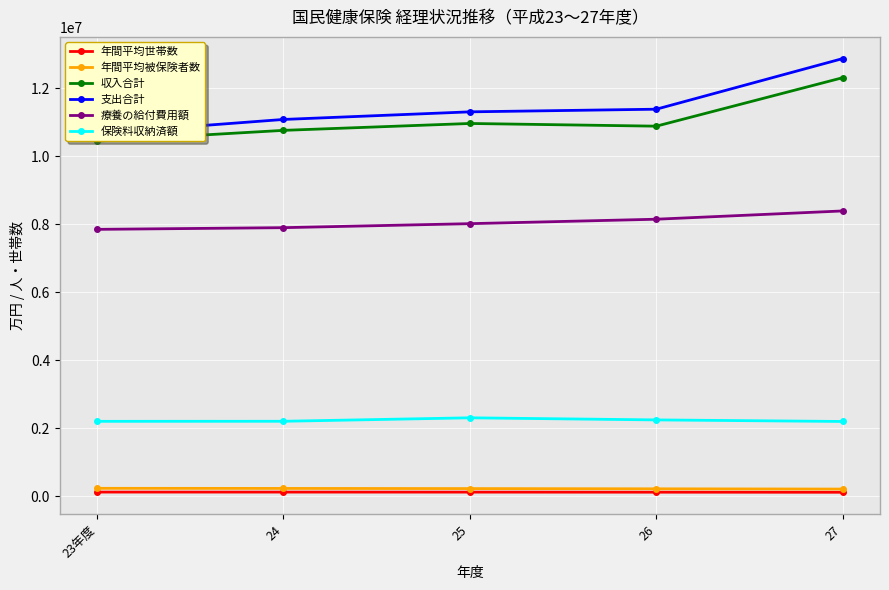

What is the value of the 療養の給付費用額 point at the 2nd from the left?

7905524